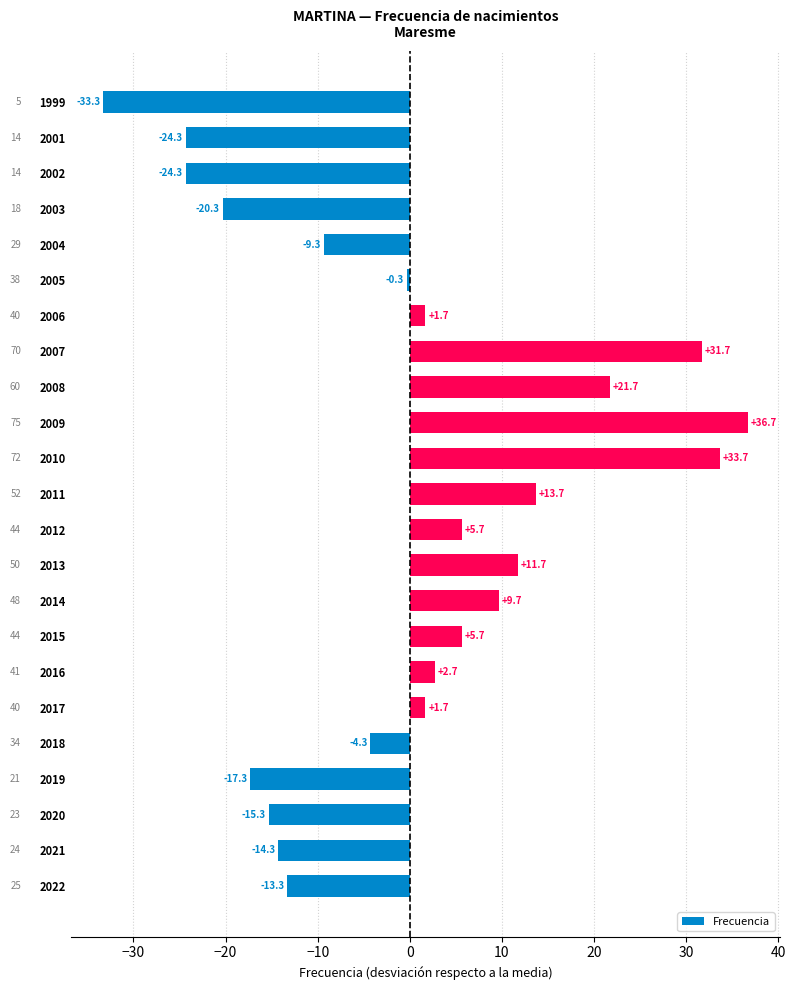

What is the change in value from 2022 to 2010?

+47.0